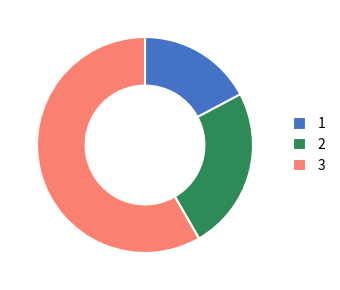

Which slice is the smallest?

1